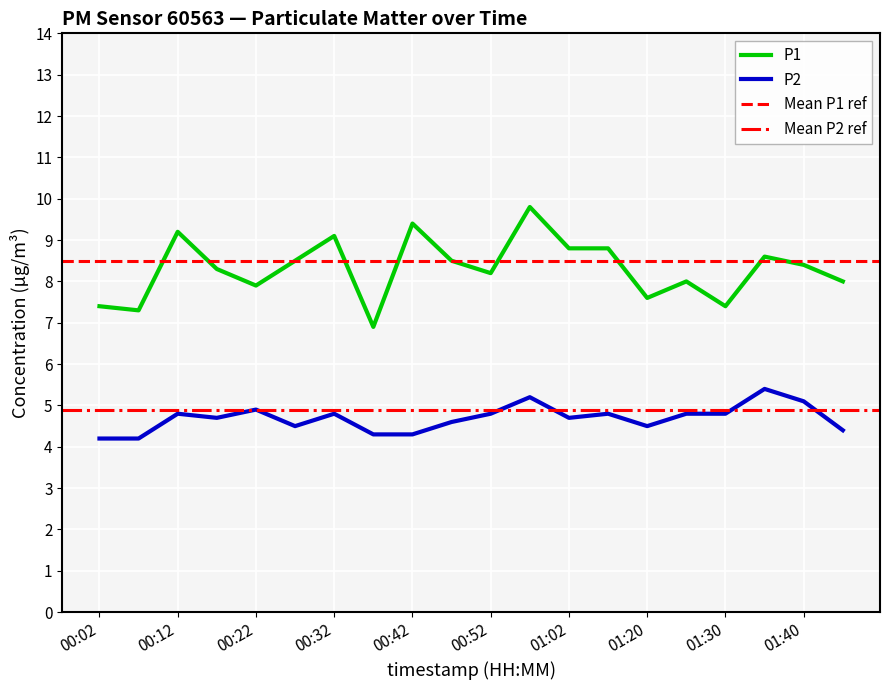

List the series in order of their peak value, highest first.

P1, P2